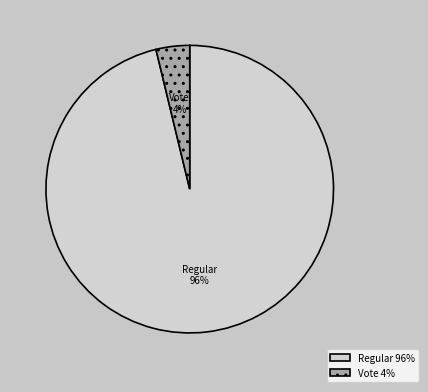

Which has a higher value, Vote or Regular?

Regular